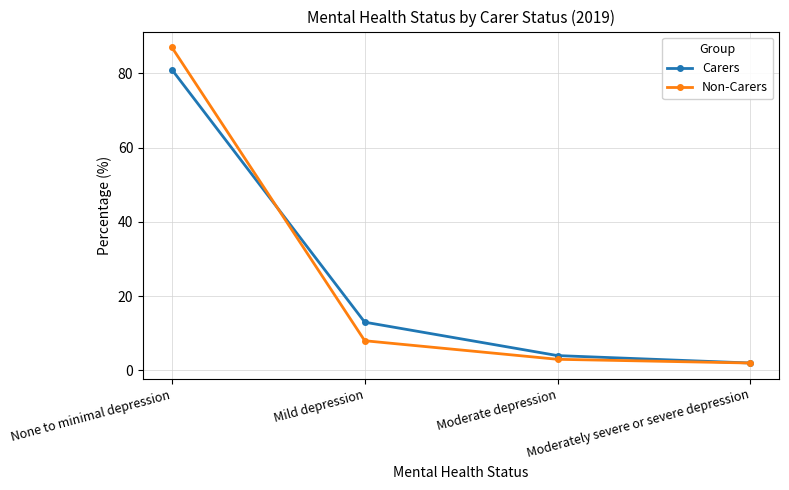

What is the label of the 2nd point from the left?

Mild depression